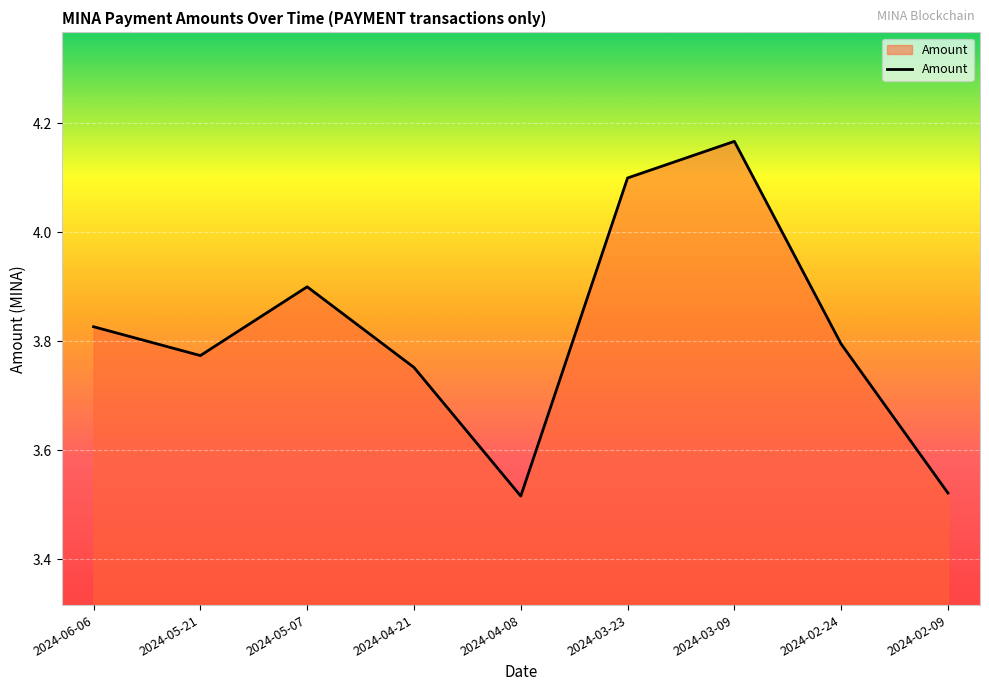

What is the change in value from 2024-03-23 to 2024-02-09?

-0.6